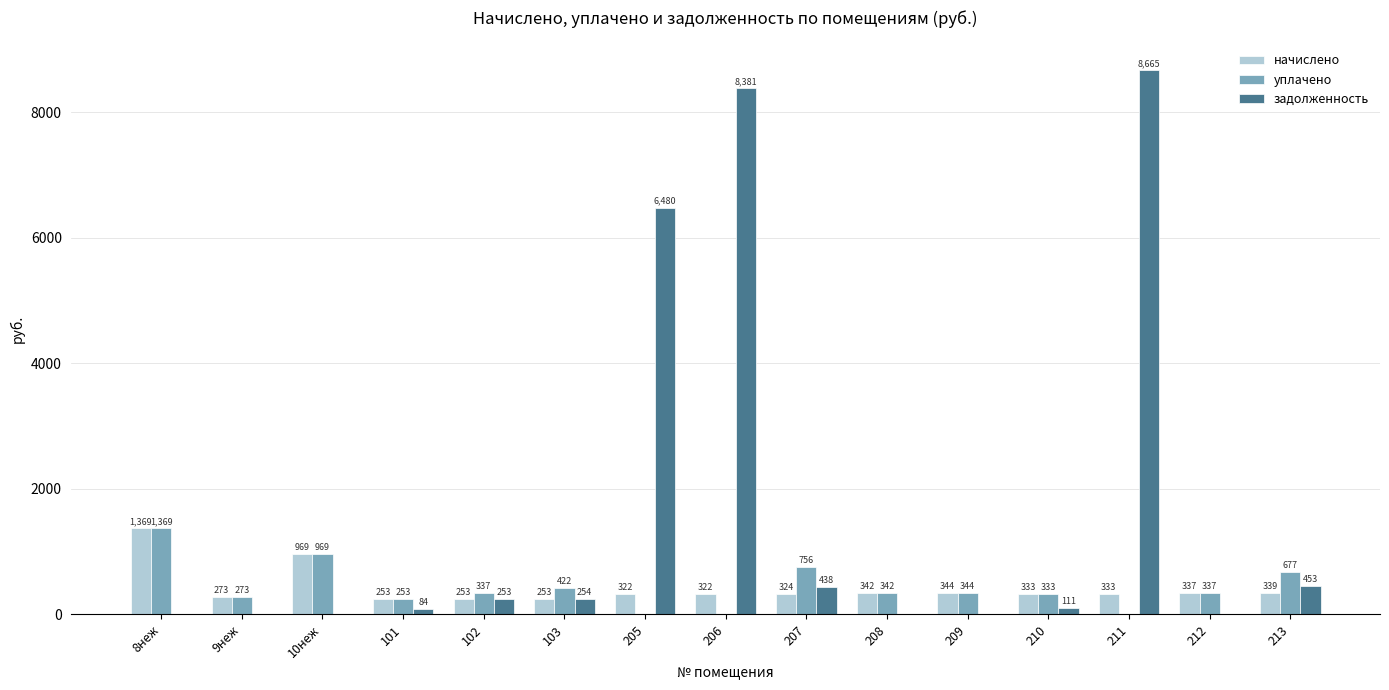

True or false: уплачено has a value of 253.1 at 101.

True